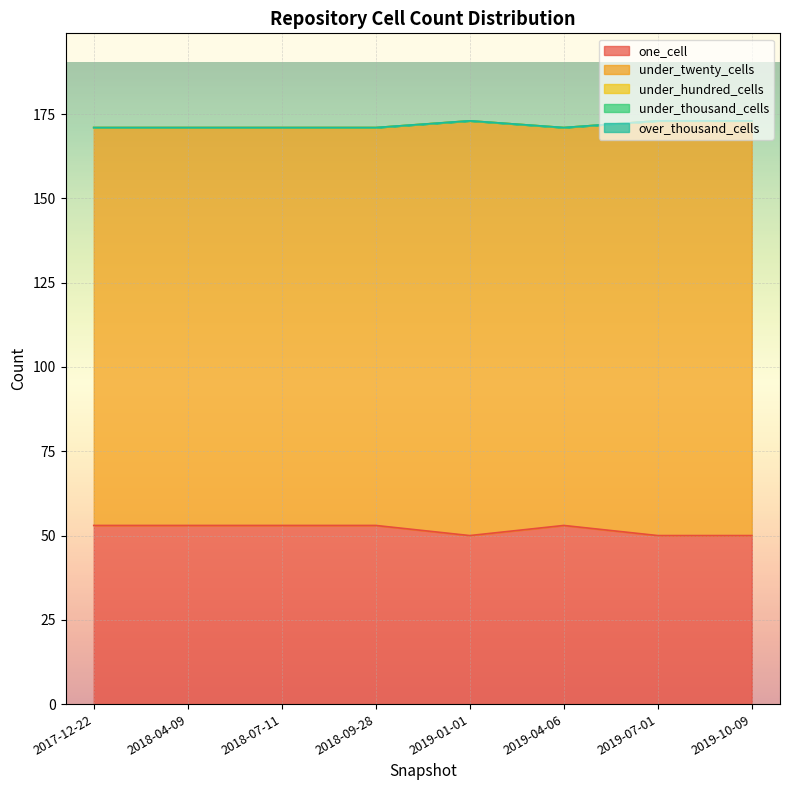

Does the chart display data point markers on the line(s)?

No